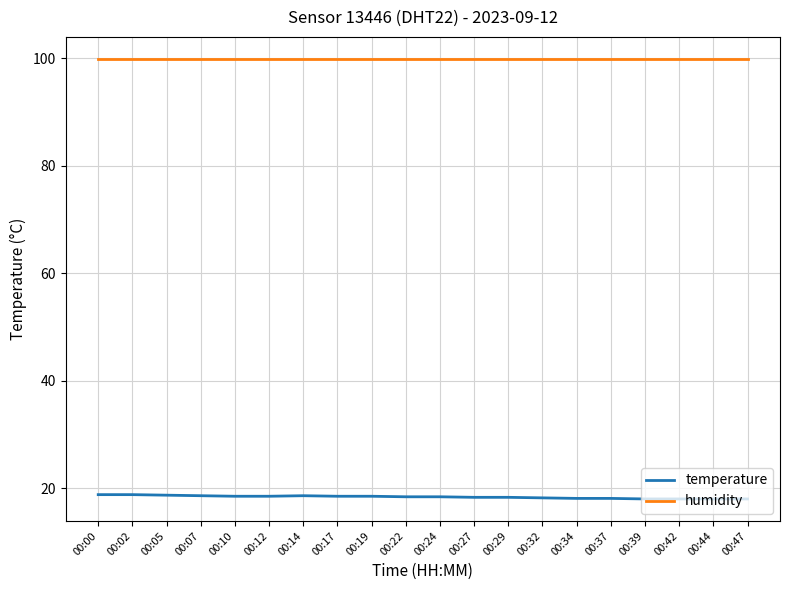

True or false: humidity and temperature cross at least once.

False